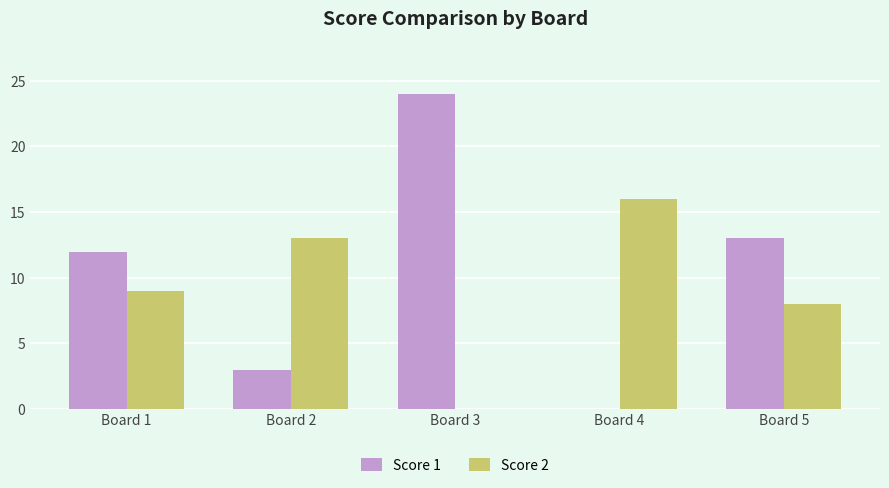

Which label corresponds to the largest value in the chart?

Board 3